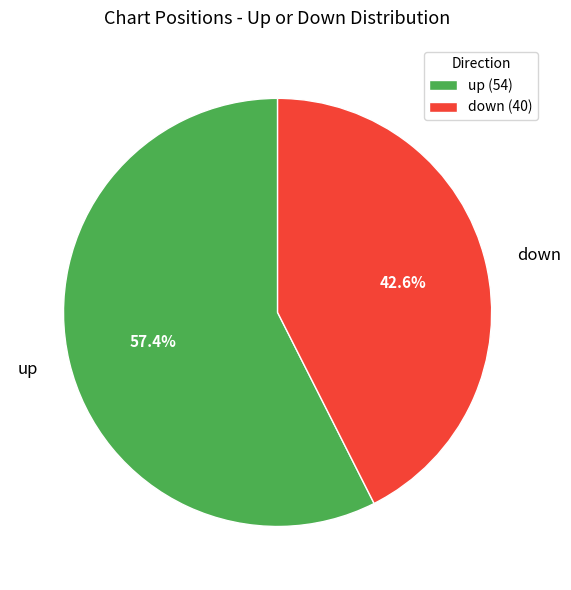

Between down and up, which is larger?

up